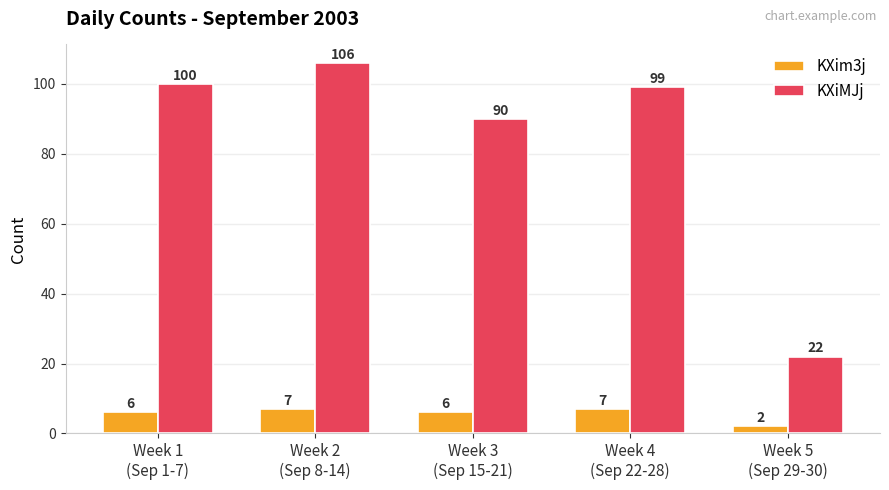

How many bars are there in total?

10